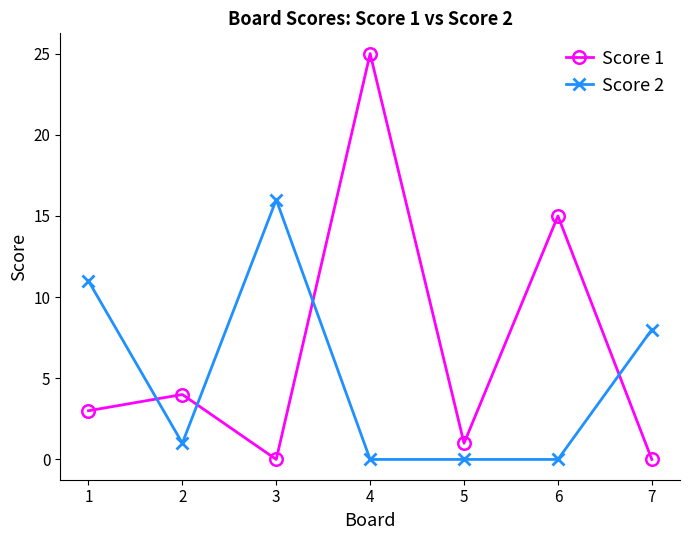

What is the difference between the maximum and minimum values in the Score 1 series?

25